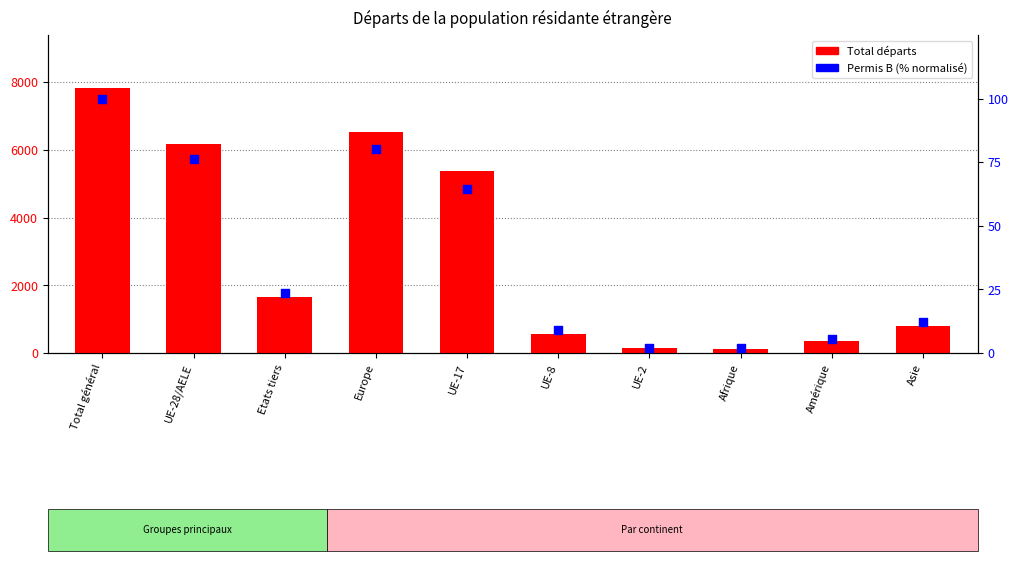

At how many categories does at least one series exceed 2654?

4